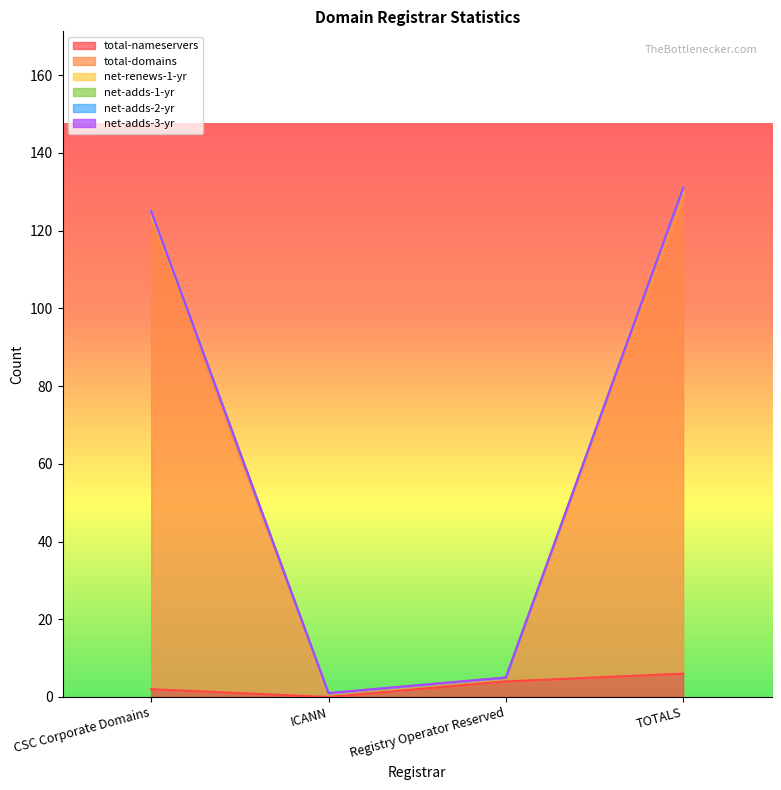

At which category does total-nameservers reach its first local valley?

ICANN